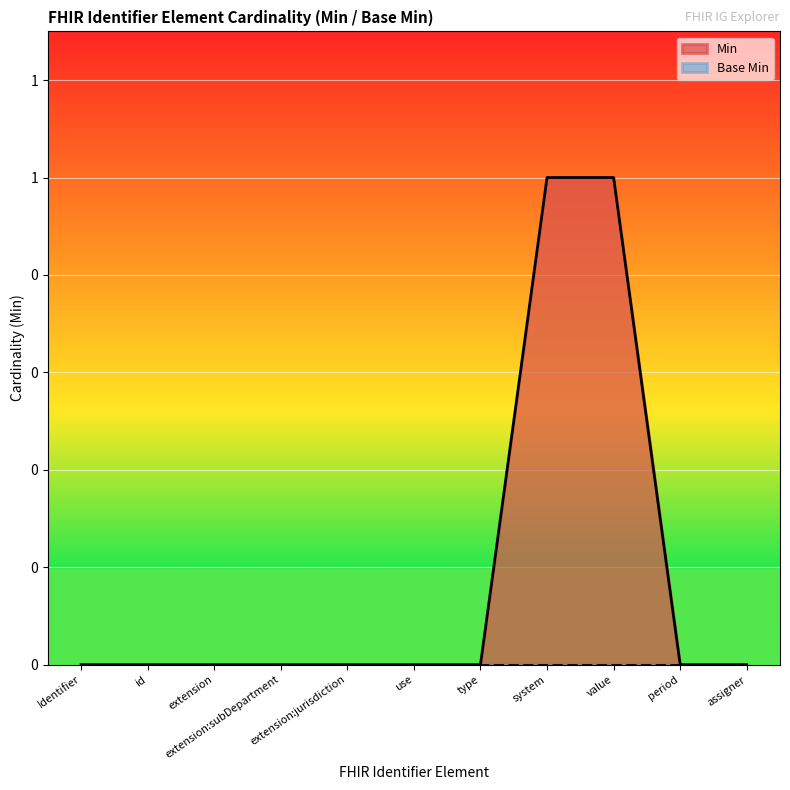

Reading left to right, what are all the values shown in this chart?

0	0	0	0	0	0	0	1	1	0	0